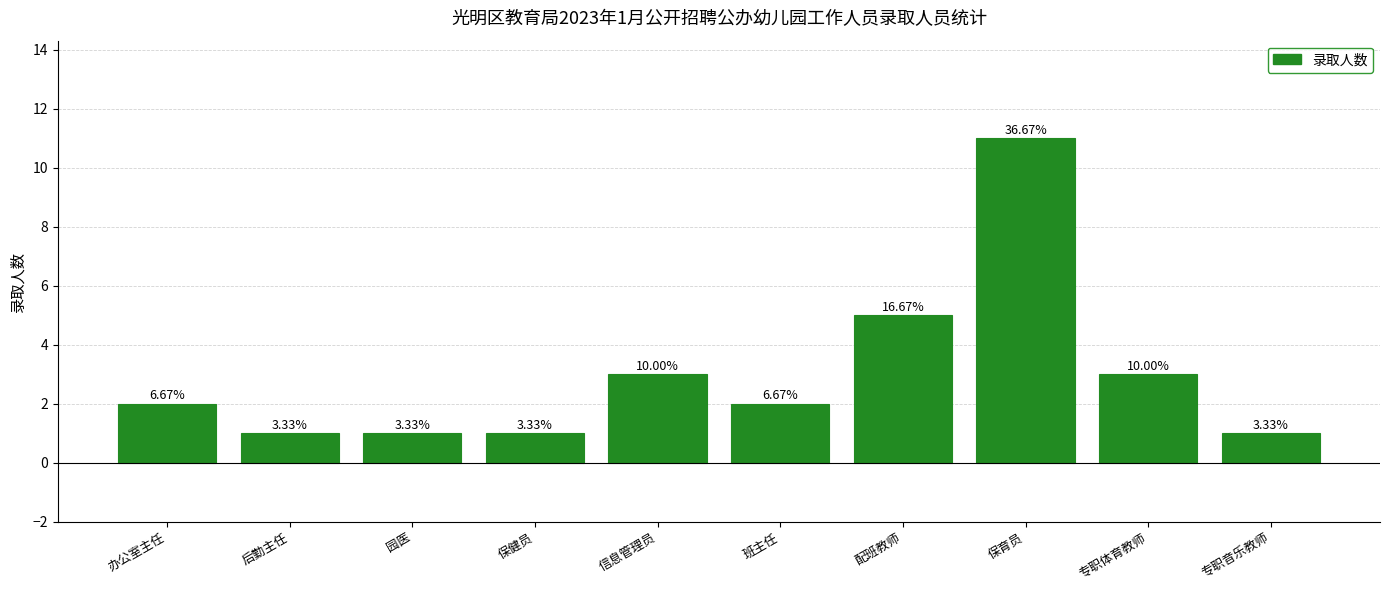

How many bars are there in total?

10